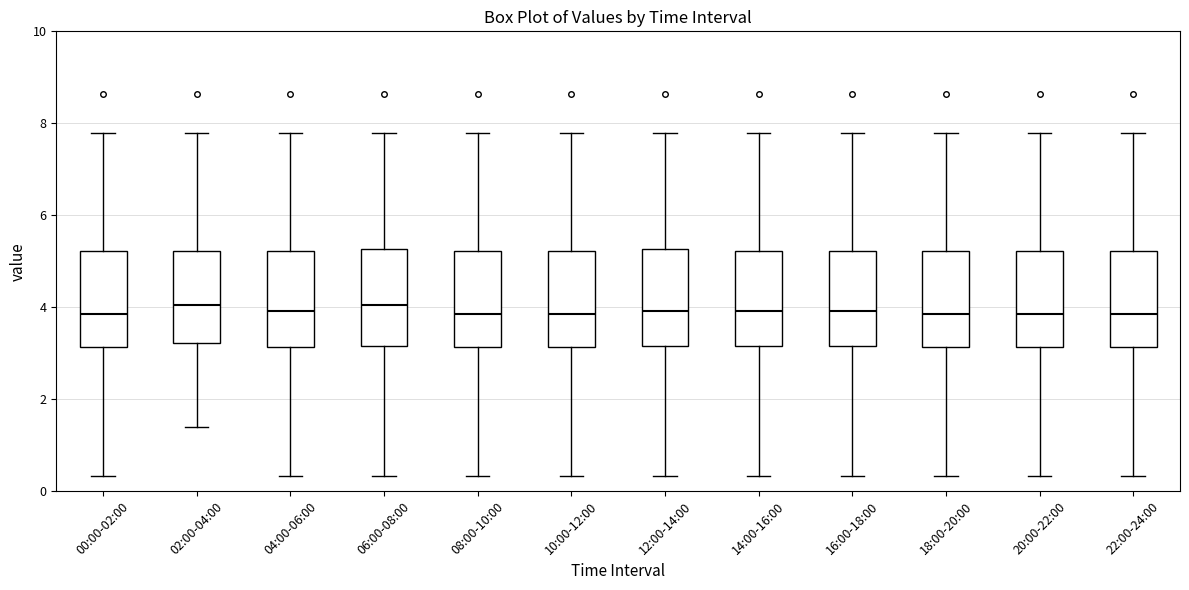

Reading left to right, transcribe this box plot: for each box, give where its median line is, the range the box spans, and where its two whiskers end, as read against the y-axis. The values are not printed on the chart, so give them approximately, as read against the axis.

00:00-02:00: median 3.8, box 3.2 to 5.2, whiskers 0.4 to 7.8
02:00-04:00: median 4.0, box 3.2 to 5.2, whiskers 1.4 to 7.8
04:00-06:00: median 4.0, box 3.2 to 5.2, whiskers 0.4 to 7.8
06:00-08:00: median 4.0, box 3.2 to 5.2, whiskers 0.4 to 7.8
08:00-10:00: median 3.8, box 3.2 to 5.2, whiskers 0.4 to 7.8
10:00-12:00: median 3.8, box 3.2 to 5.2, whiskers 0.4 to 7.8
12:00-14:00: median 4.0, box 3.2 to 5.2, whiskers 0.4 to 7.8
14:00-16:00: median 4.0, box 3.2 to 5.2, whiskers 0.4 to 7.8
16:00-18:00: median 4.0, box 3.2 to 5.2, whiskers 0.4 to 7.8
18:00-20:00: median 3.8, box 3.2 to 5.2, whiskers 0.4 to 7.8
20:00-22:00: median 3.8, box 3.2 to 5.2, whiskers 0.4 to 7.8
22:00-24:00: median 3.8, box 3.2 to 5.2, whiskers 0.4 to 7.8